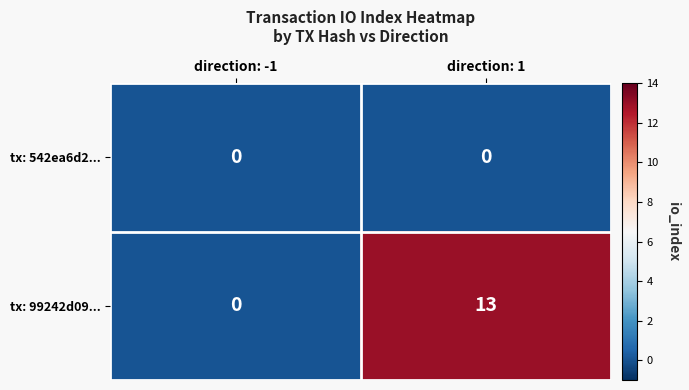

True or false: tx: 99242d09... has a value of -7 at direction: -1.

False